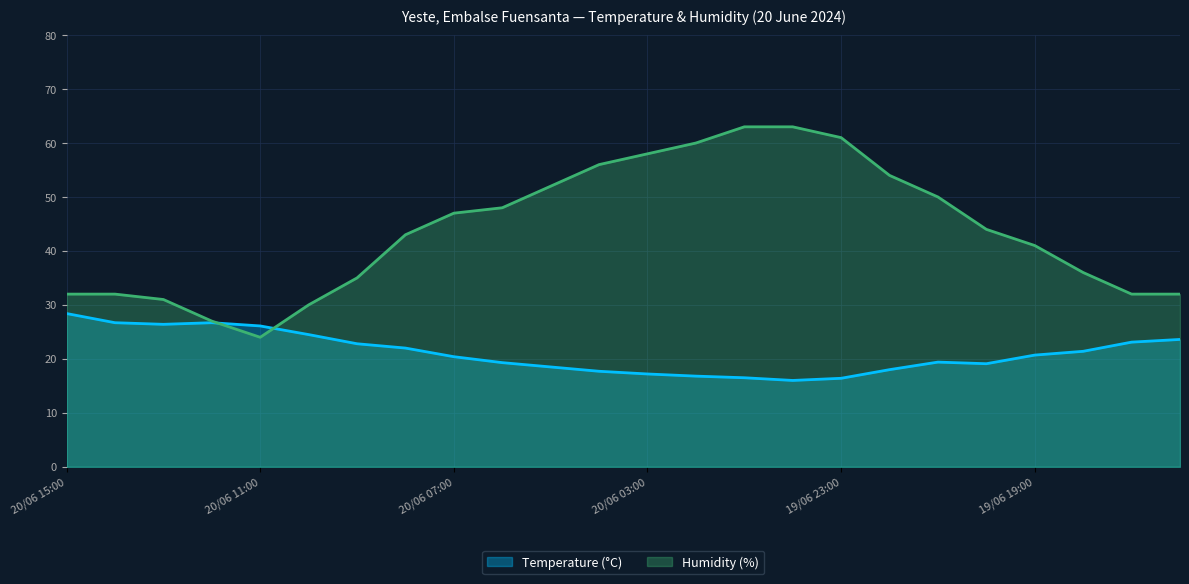

Is it true that Humidity (%) equals 32.0 at 19/06 16:00?

True